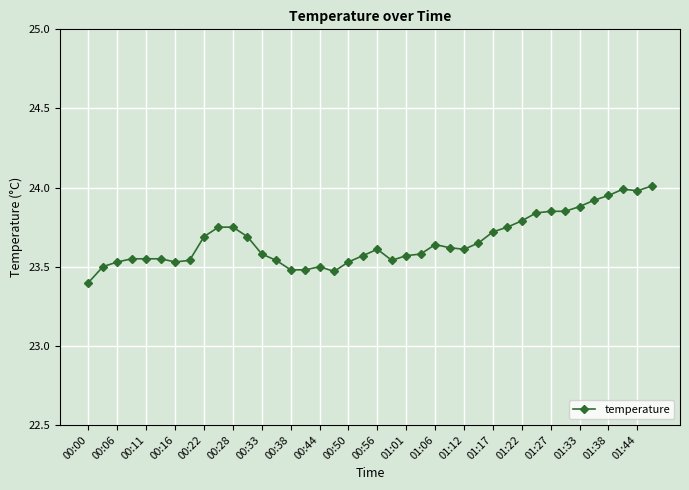

True or false: the data has more than 2 interior local peaks.

True